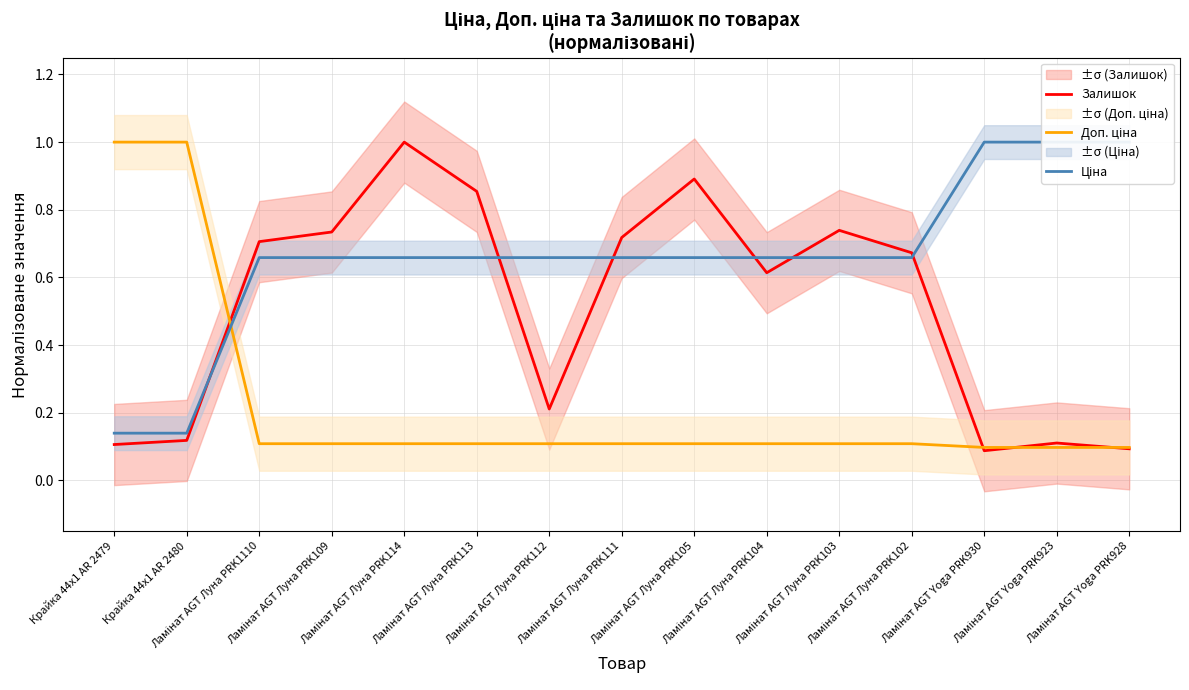

How many lines are shown in the chart?

3